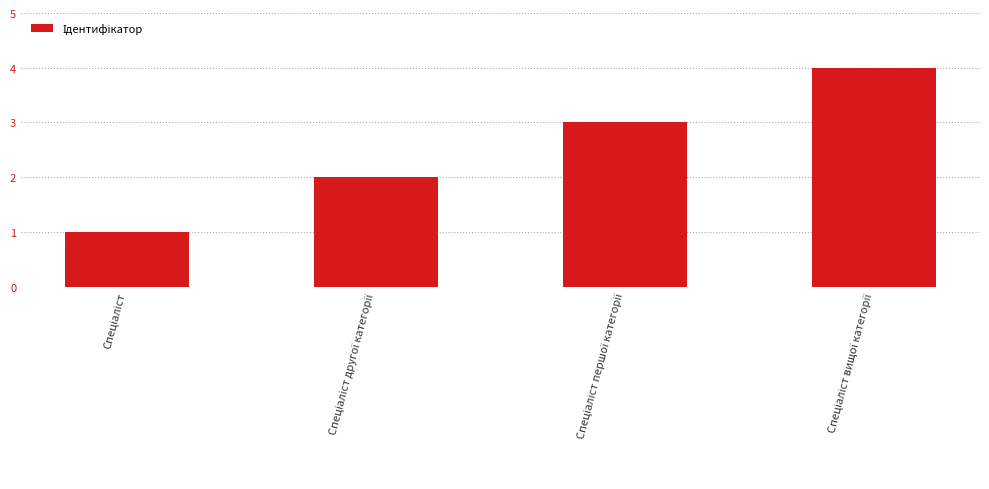

How many series are shown in this chart?

1